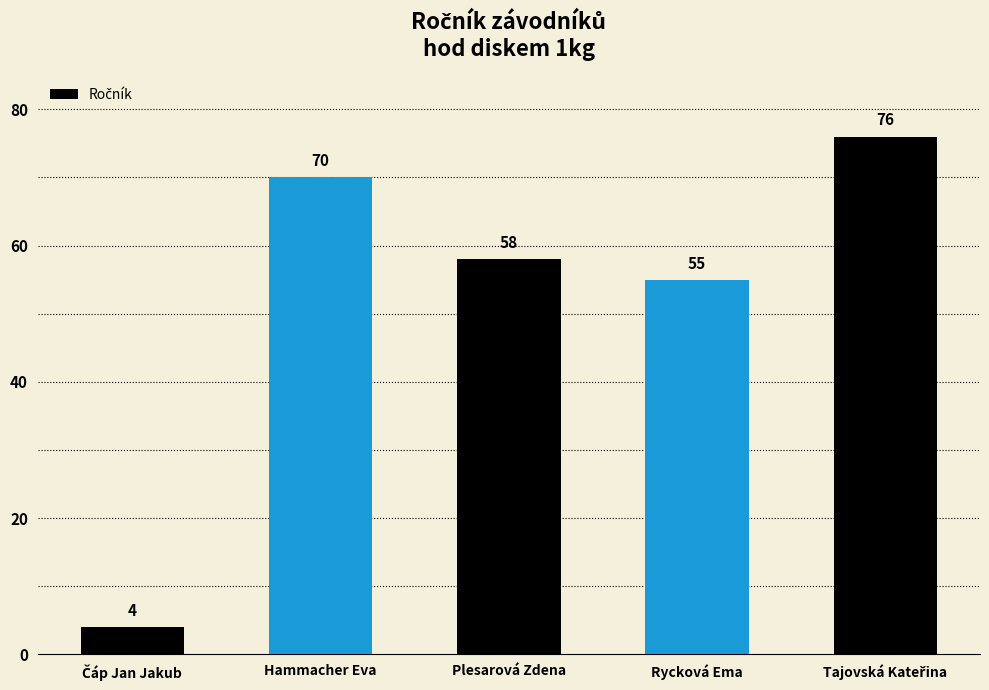

Is it true that the value at Hammacher Eva is 70?

True